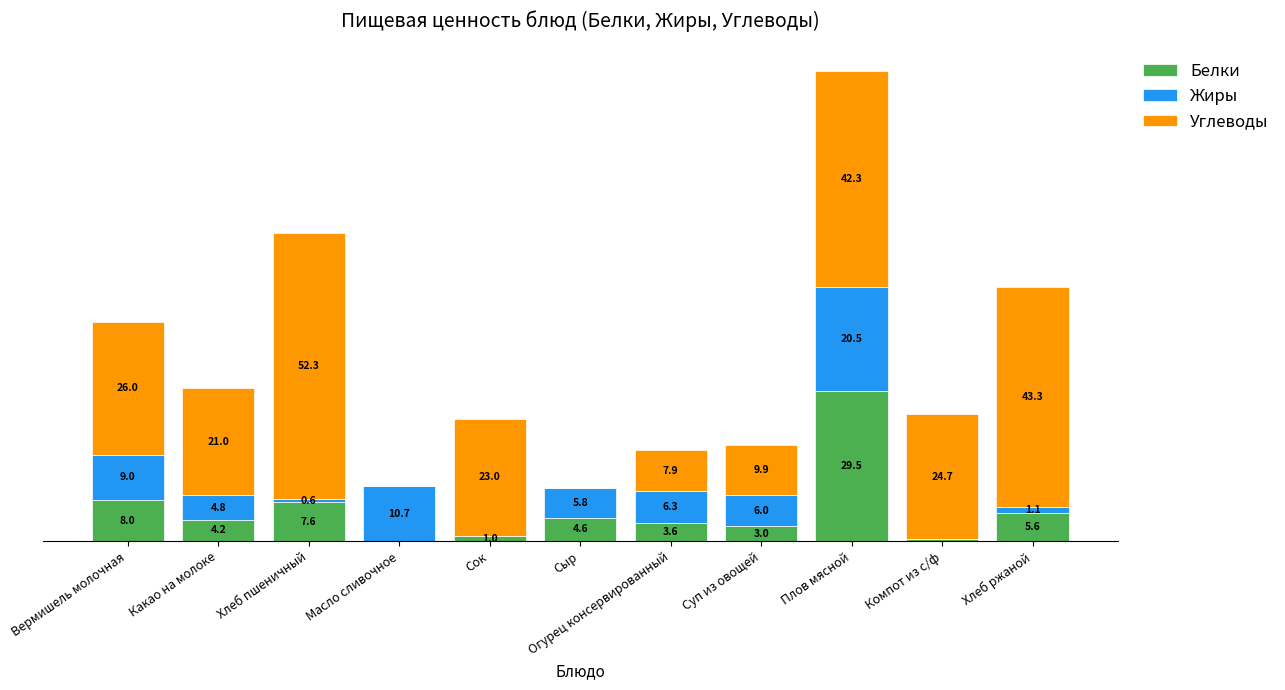

At which category is the sum across all series the highest?

Плов мясной